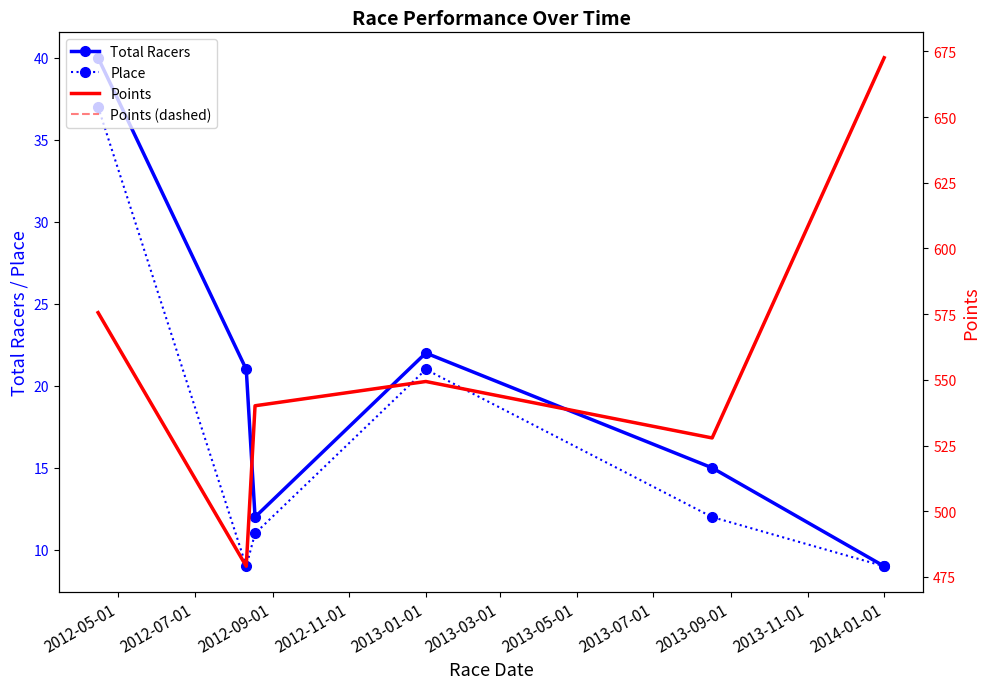

True or false: Total Racers and Points (dashed) intersect in this chart.

False